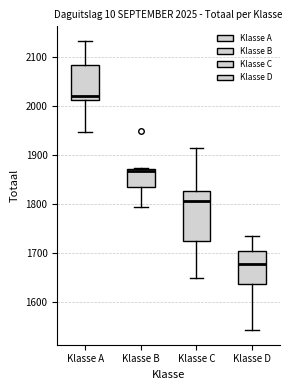

Which box's median line is the highest?

Klasse A